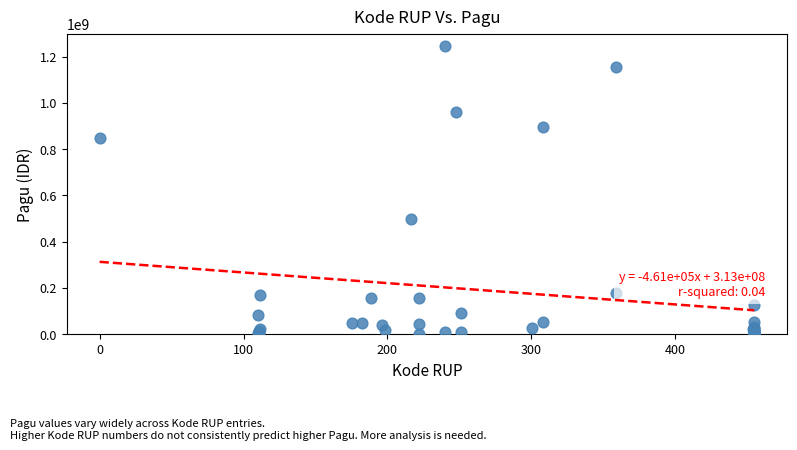

What Y value in the scatter plot is closest to 622840000?

499932000